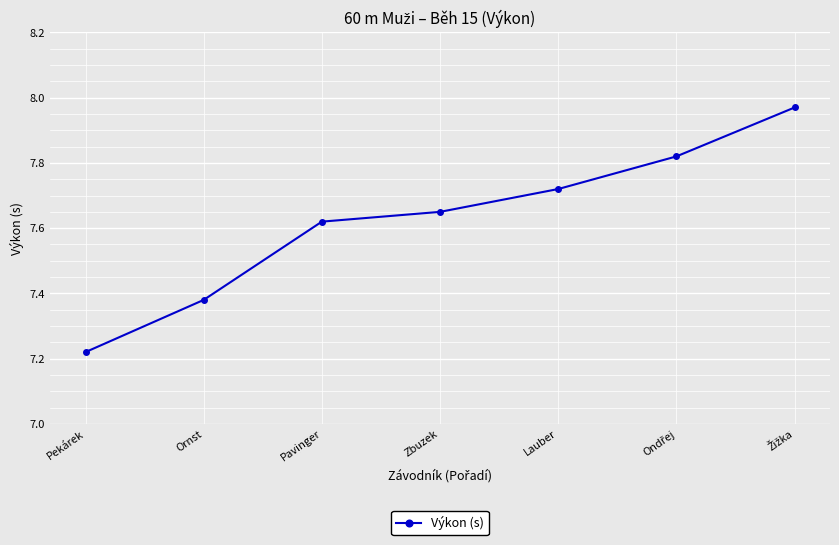

What is the change in value from Pekárek to Ornst?

+0.2